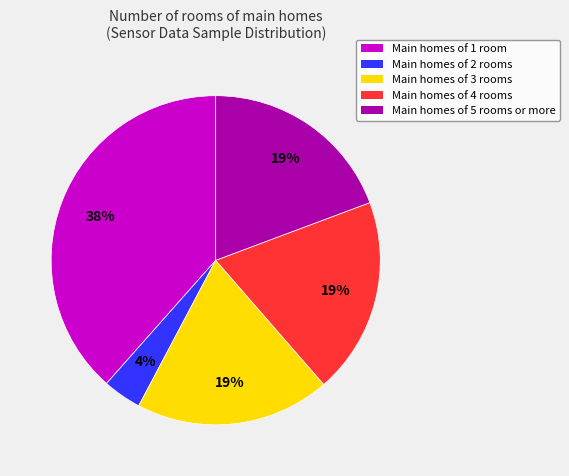

Which has a higher value, Main homes of 5 rooms or more or Main homes of 1 room?

Main homes of 1 room